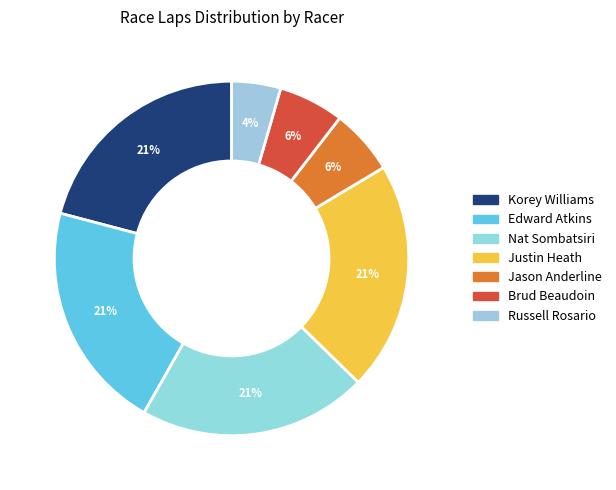

Count the number of slices in the pie.

7